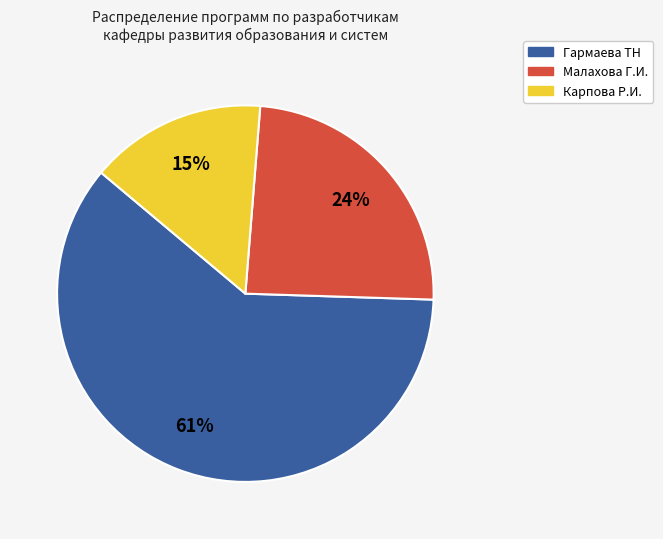

Which has a higher value, Карпова Р.И. or Малахова Г.И.?

Малахова Г.И.